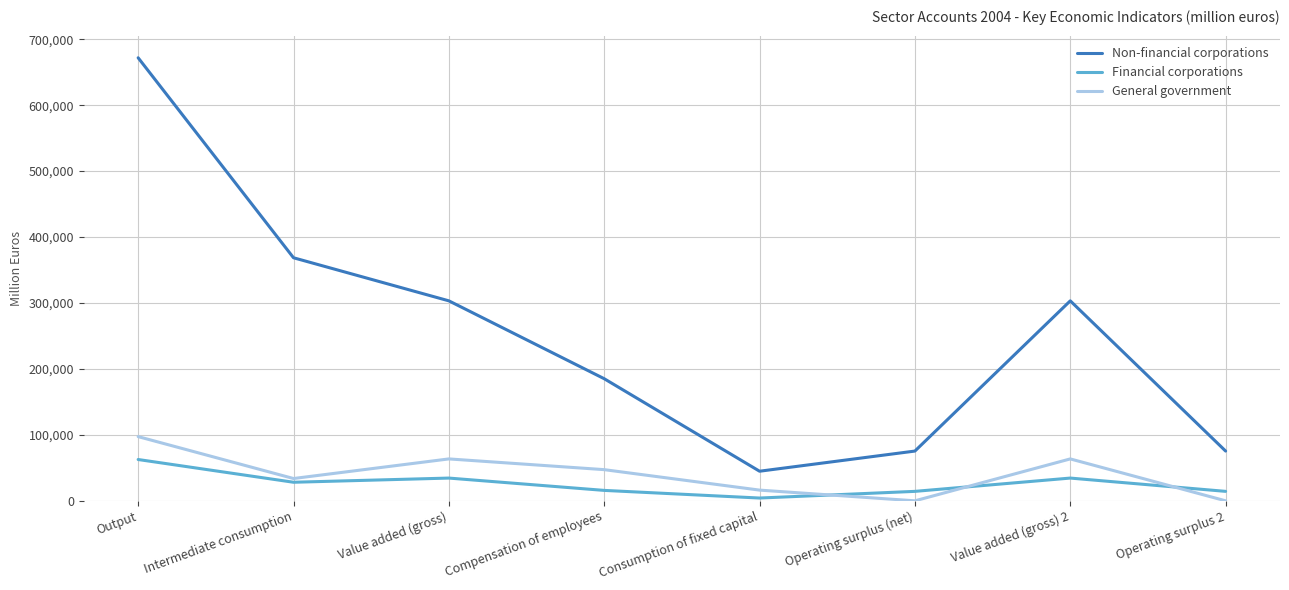

True or false: Non-financial corporations and Financial corporations cross at least once.

False